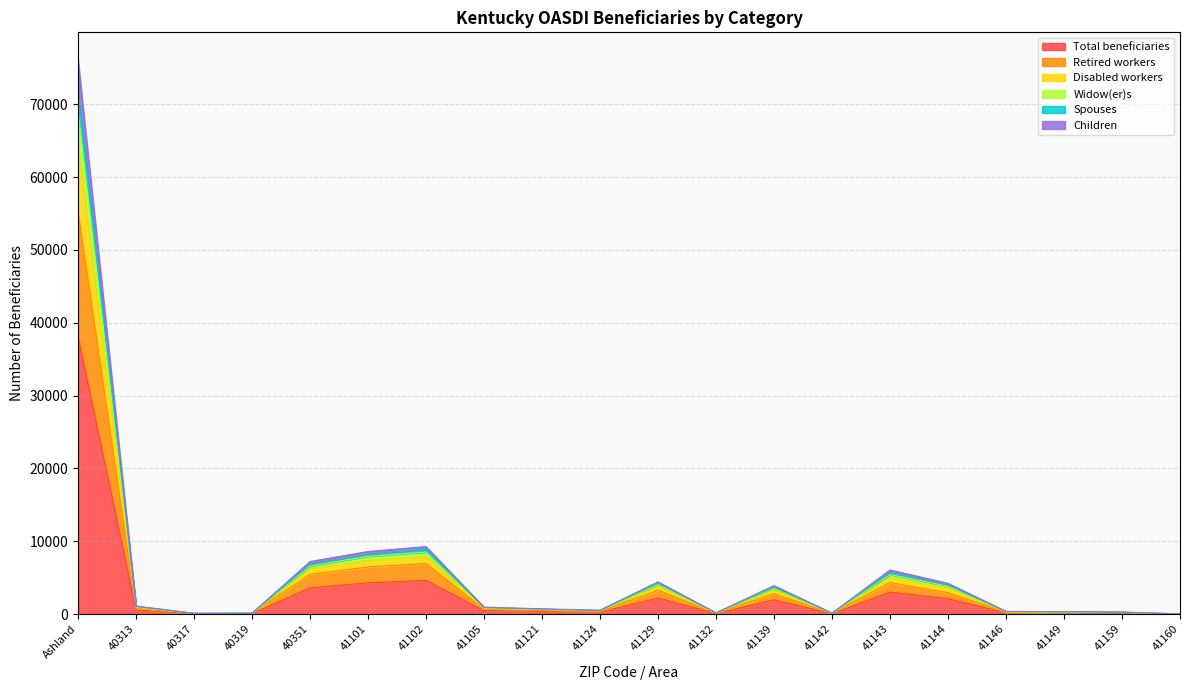

Does the chart have visible grid lines?

Yes